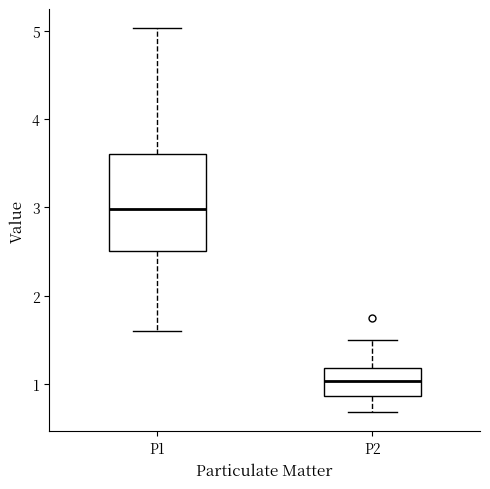

Reading left to right, transcribe this box plot: for each box, give where its median line is, the range the box spans, and where its two whiskers end, as read against the y-axis. The values are not printed on the chart, so give them approximately, as read against the axis.

P1: median 3.0, box 2.5 to 3.6, whiskers 1.6 to 5.0
P2: median 1.0, box 0.9 to 1.2, whiskers 0.7 to 1.5